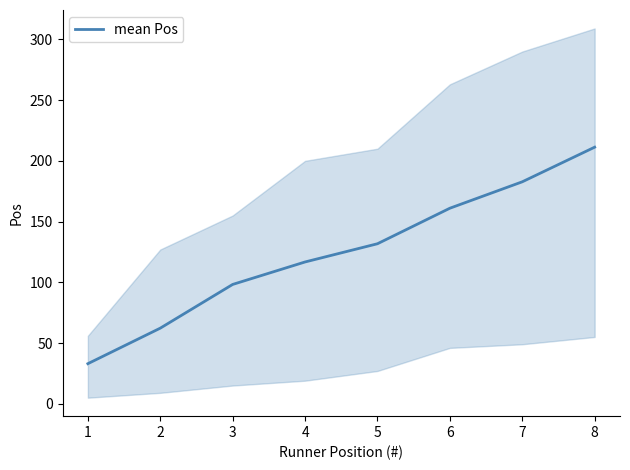

What is the average value?

124.6